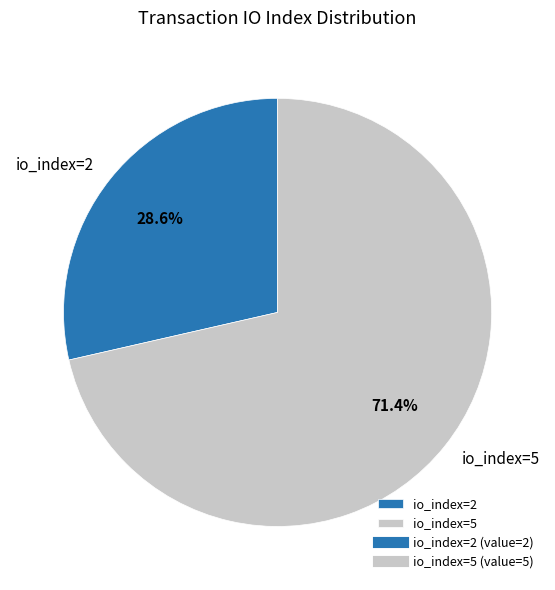

What is the ratio of the value at io_index=5 to the value at io_index=2?

2.5